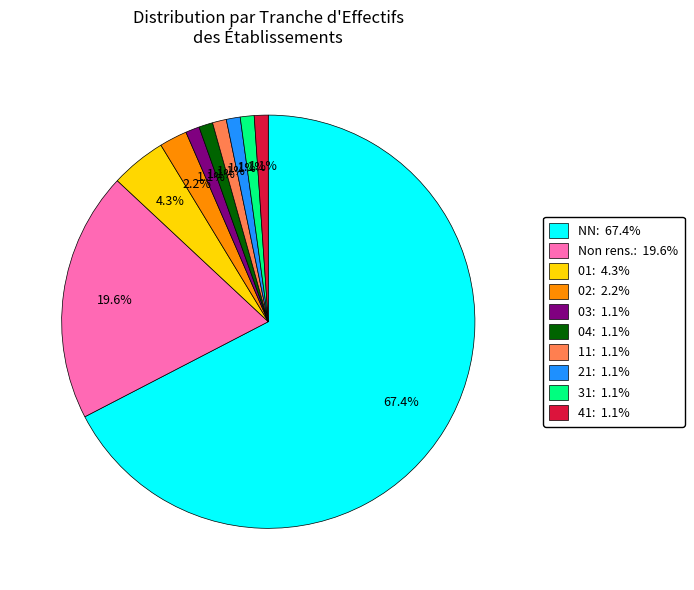

Is there any slice that represents more than half of the pie?

Yes